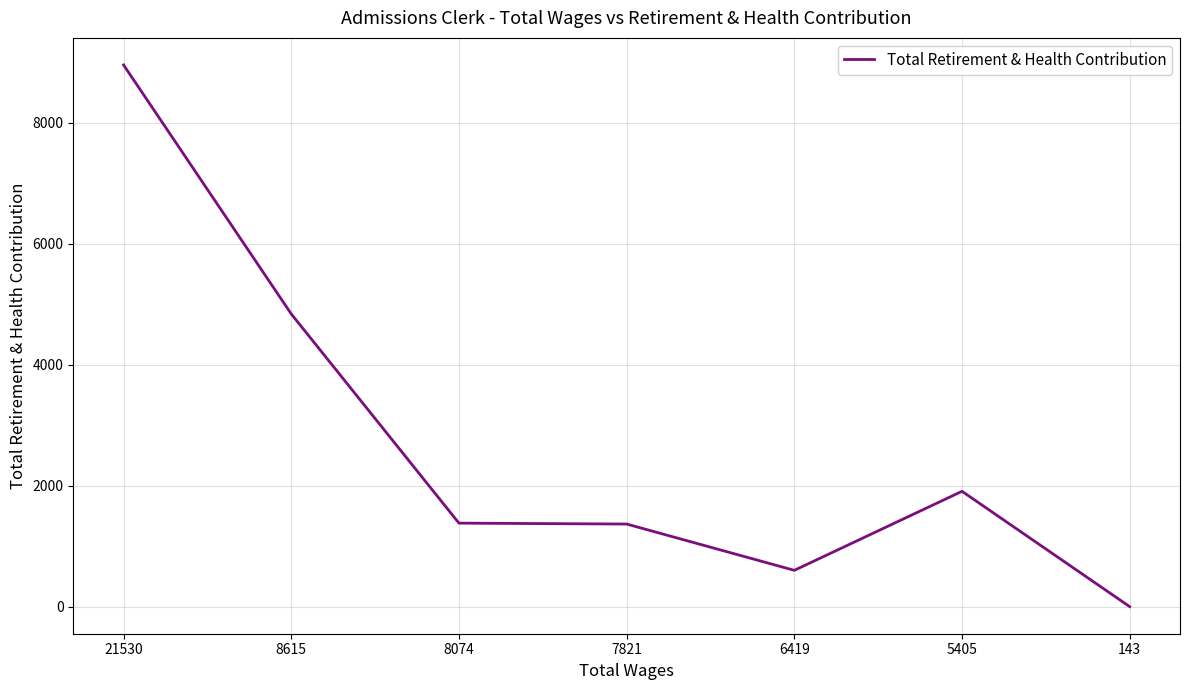

At which label does the data first exceed 1380?

21530